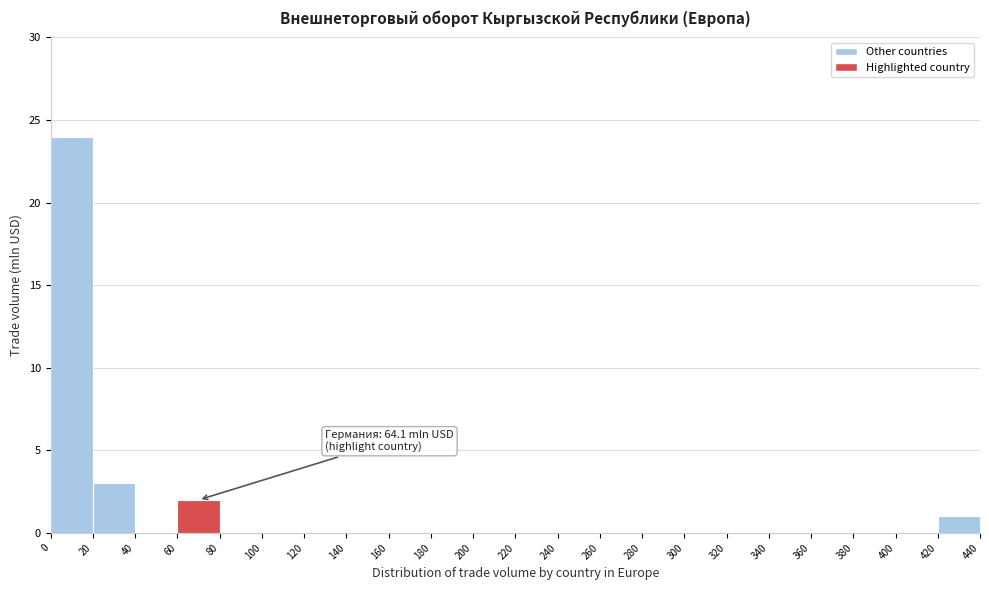

Which range on the x-axis has the tallest bar?

0 to 20